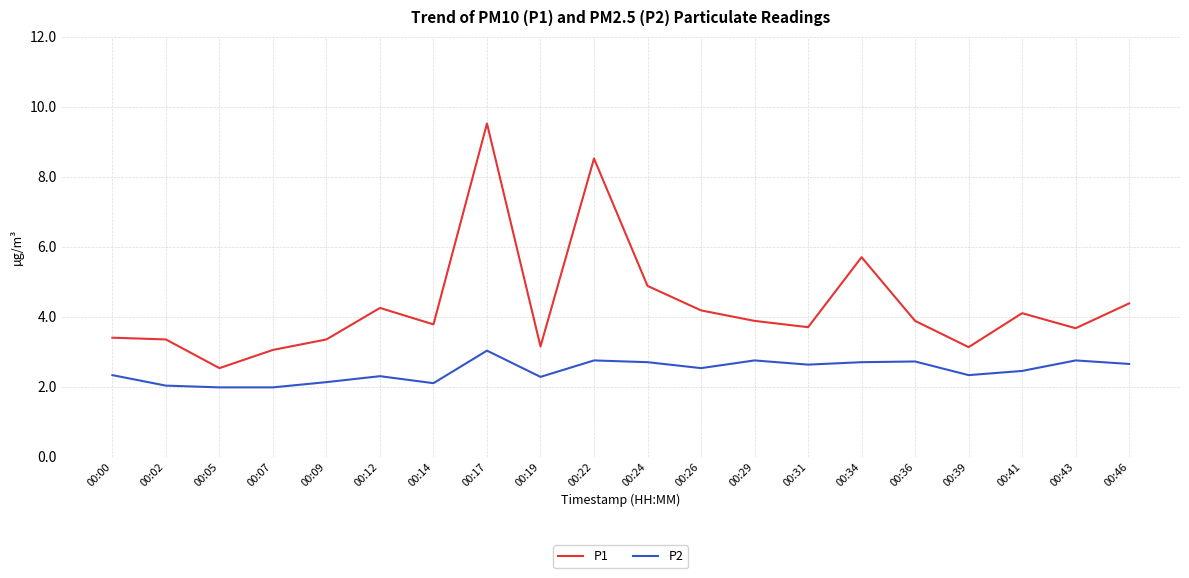

At which category is the sum across all series the highest?

00:17